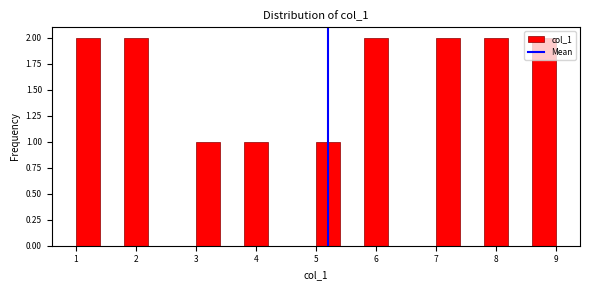

Reading left to right, transcribe this chart: for each bar, give the range it covers on the x-axis and its height. The values are not printed on the chart, so give them approximately, as read against the axis.

1.0 to 1.4: 2
1.4 to 1.8: 0
1.8 to 2.2: 2
2.2 to 2.6: 0
2.6 to 3.0: 0
3.0 to 3.4: 1
3.4 to 3.8: 0
3.8 to 4.2: 1
4.2 to 4.6: 0
4.6 to 5.0: 0
5.0 to 5.4: 1
5.4 to 5.8: 0
5.8 to 6.2: 2
6.2 to 6.6: 0
6.6 to 7.0: 0
7.0 to 7.4: 2
7.4 to 7.8: 0
7.8 to 8.2: 2
8.2 to 8.6: 0
8.6 to 9.0: 2